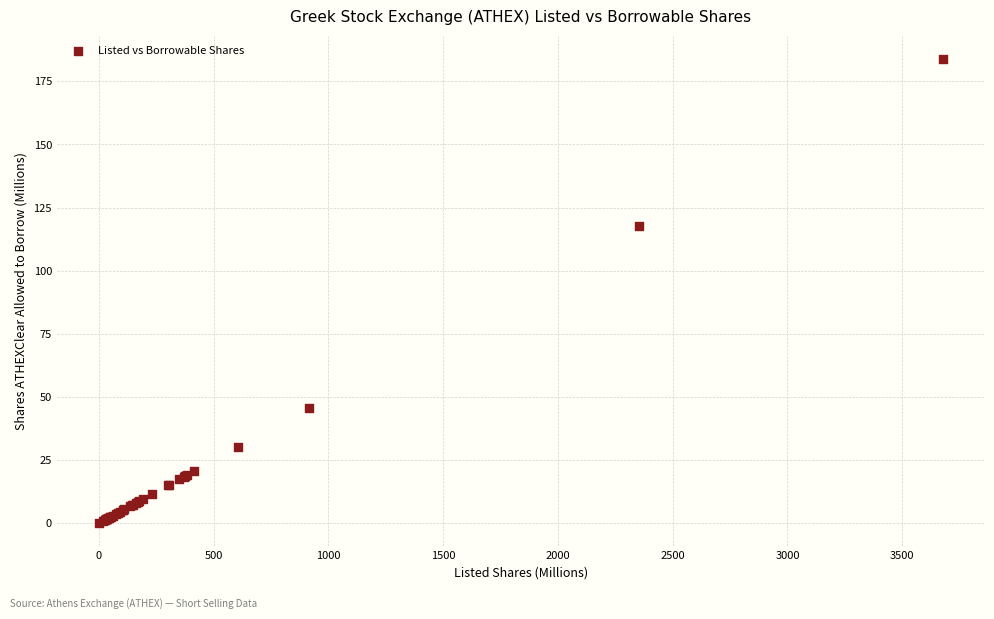

What Y value in the scatter plot is closest to 91?

117.6